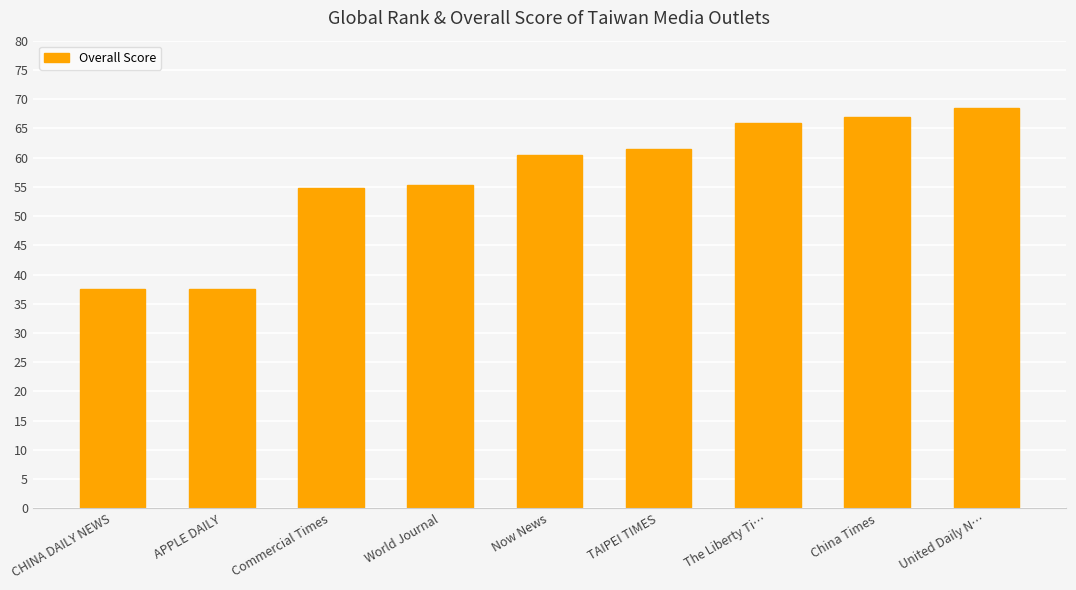

Approximately how many times larger is the value at United Daily N… compared to World Journal?

1.2